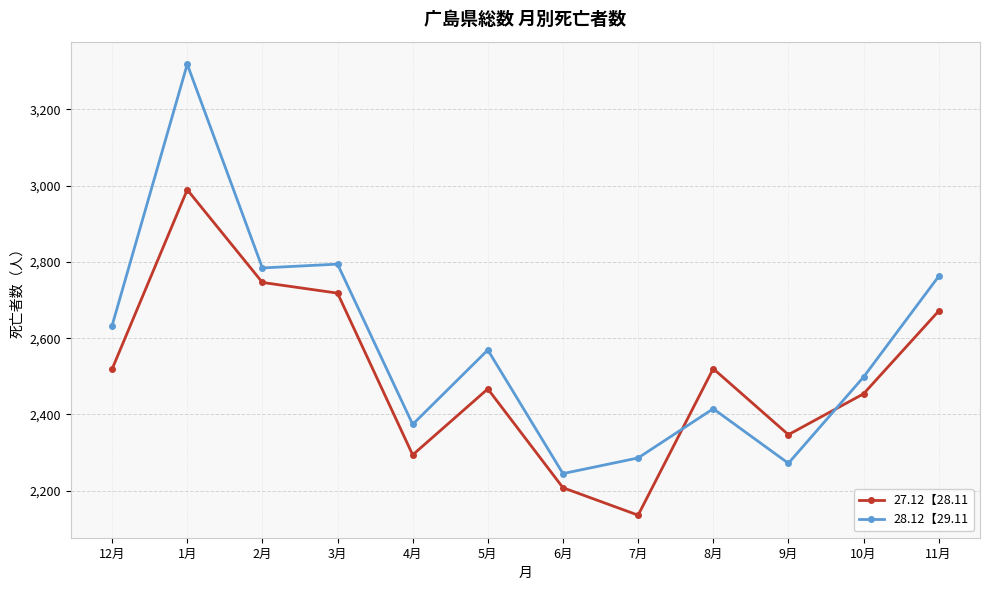

List the series in order of their overall mean, lowest first.

27.12【28.11, 28.12【29.11